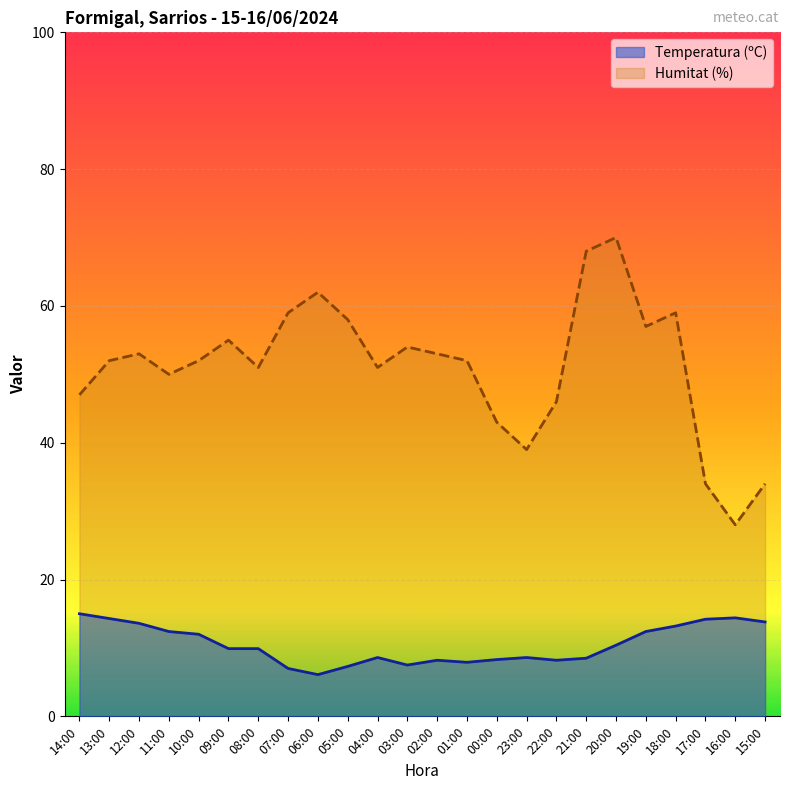

Is it true that Humitat (%) equals 26.6 at 08:00?

False